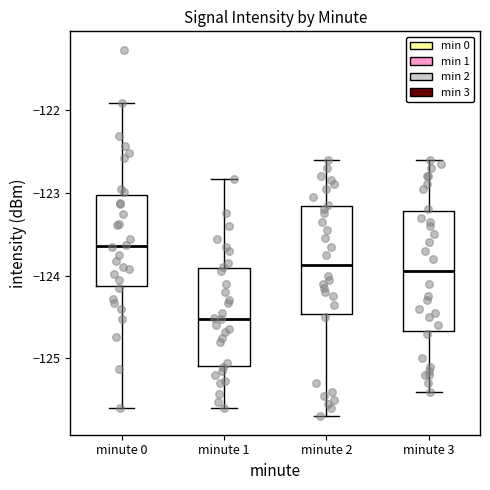

Reading left to right, transcribe this box plot: for each box, give where its median line is, the range the box spans, and where its two whiskers end, as read against the y-axis. The values are not printed on the chart, so give them approximately, as read against the axis.

minute 0: median -123.6, box -124.1 to -123.0, whiskers -125.6 to -121.9
minute 1: median -124.5, box -125.1 to -123.9, whiskers -125.6 to -122.8
minute 2: median -123.9, box -124.5 to -123.2, whiskers -125.7 to -122.6
minute 3: median -123.9, box -124.7 to -123.2, whiskers -125.4 to -122.6